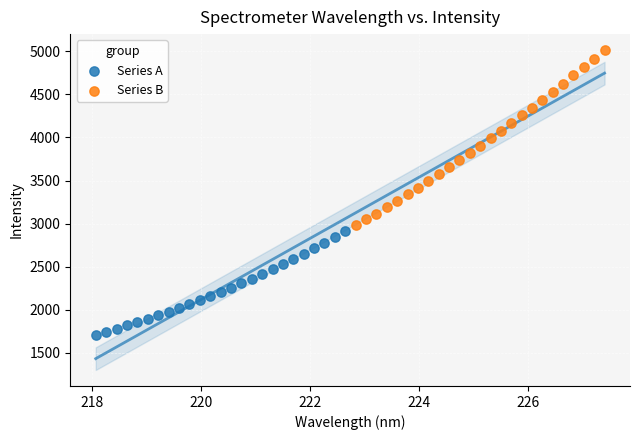

What are all the series names shown in the legend?

Series A, Series B